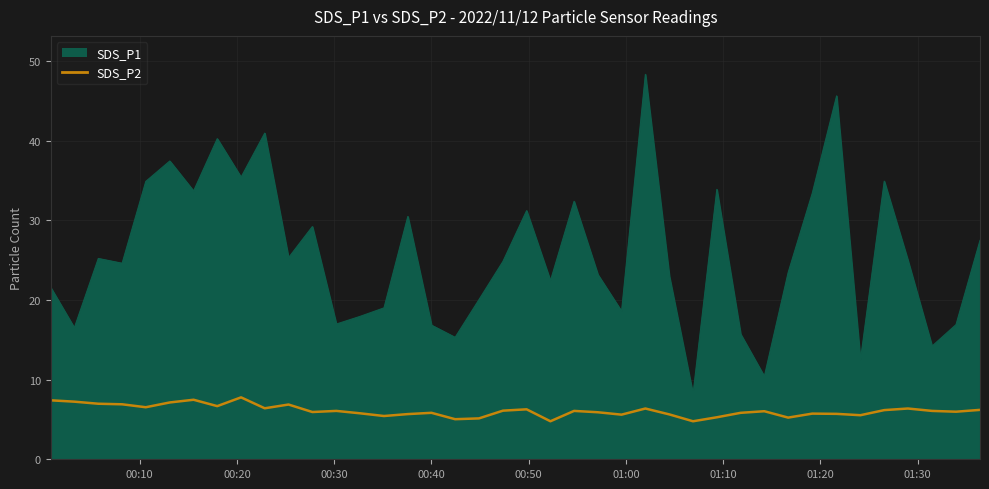

What is the smallest value displayed?

4.8